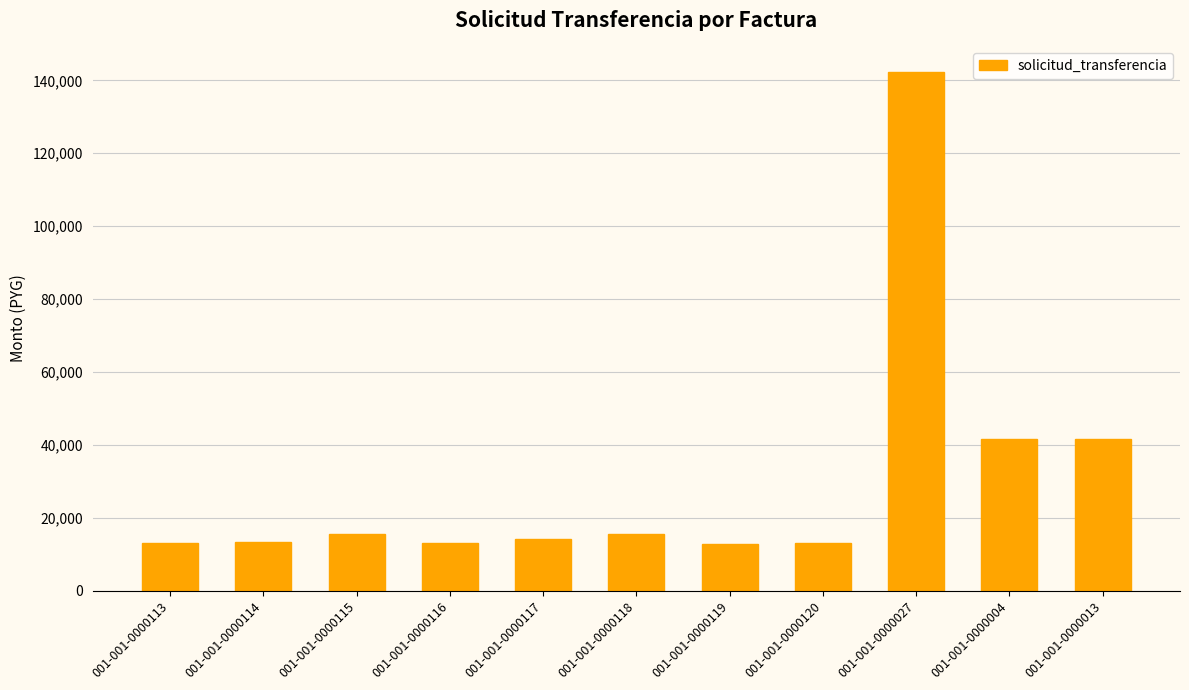

Approximately how many times larger is the value at 001-001-0000004 compared to 001-001-0000120?

3.2